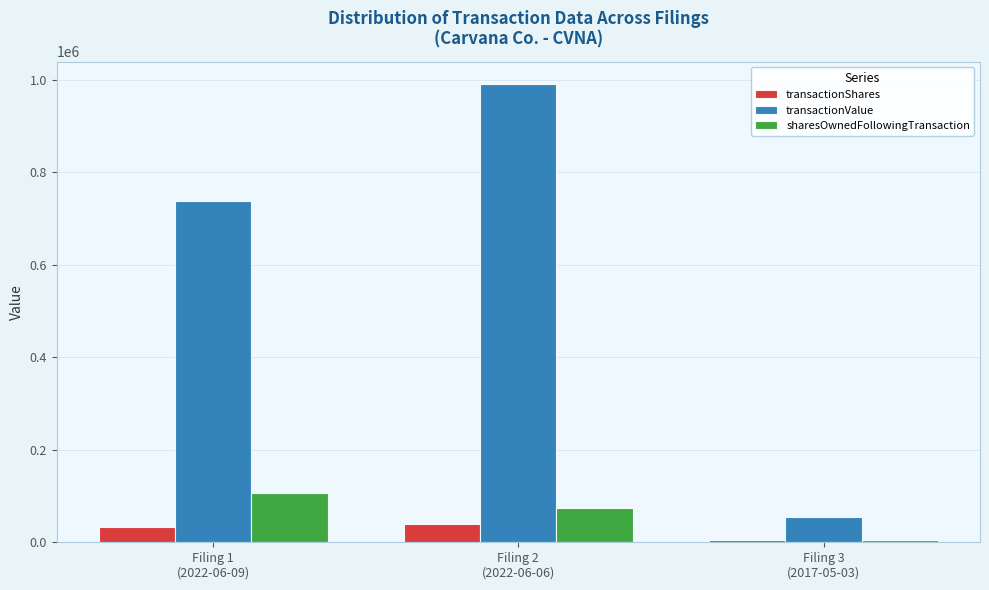

Which series has the largest total across all categories?

transactionValue